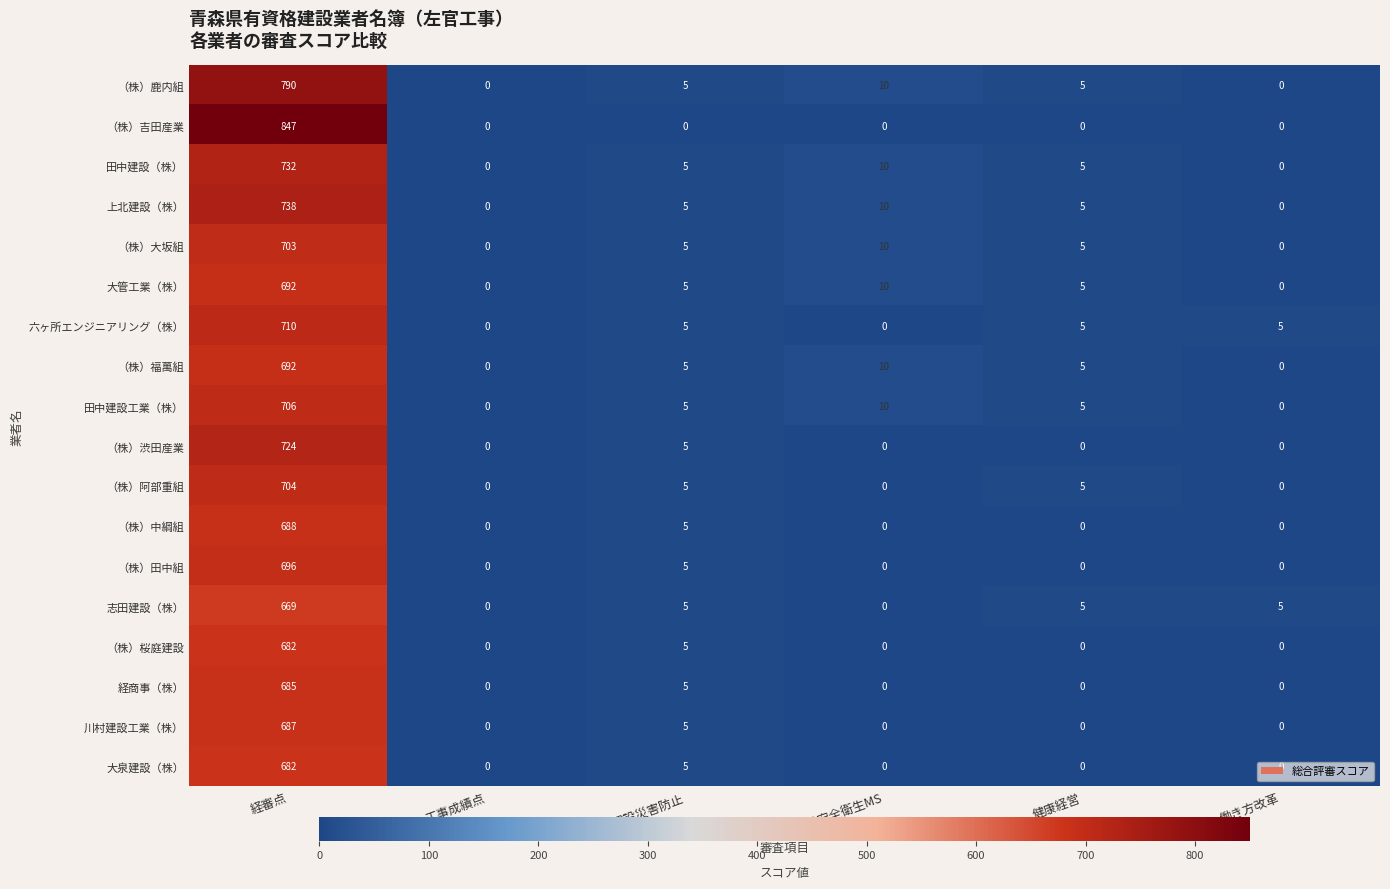

At which category does the chart reach its peak across all series?

経審点